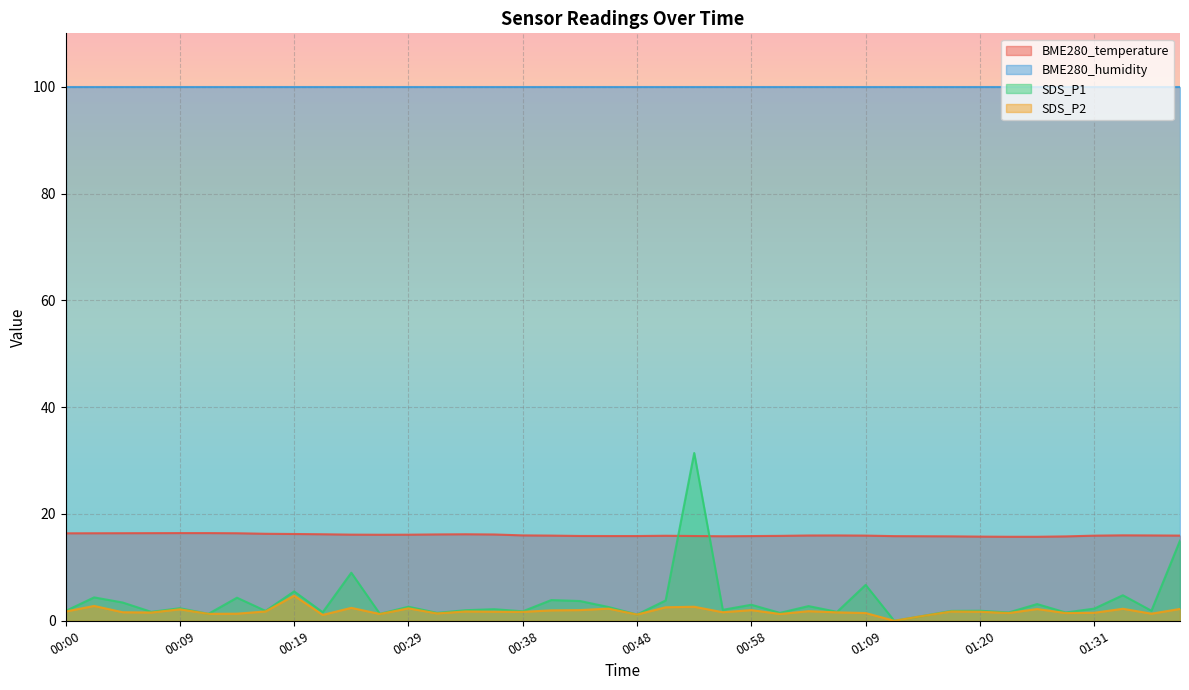

At which label does SDS_P2 first exceed 1?

00:00